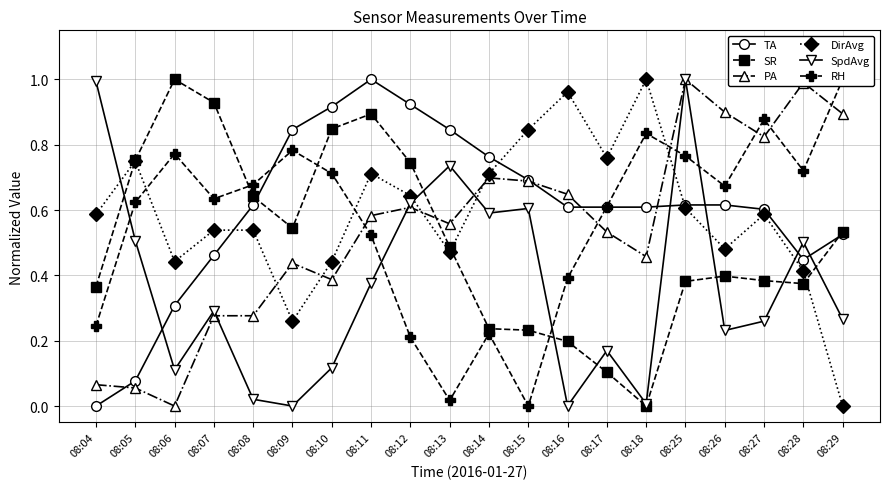

What is the difference between the maximum and minimum values in the DirAvg series?

1.0